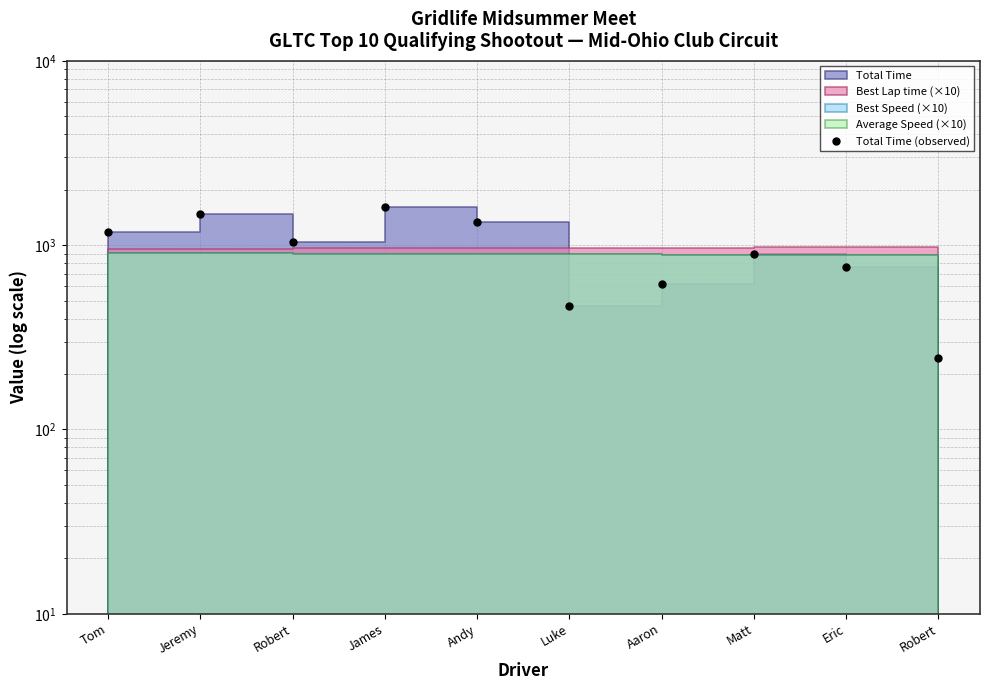

How many points are higher than both their immediate neighbors (excluding endpoints)?

3